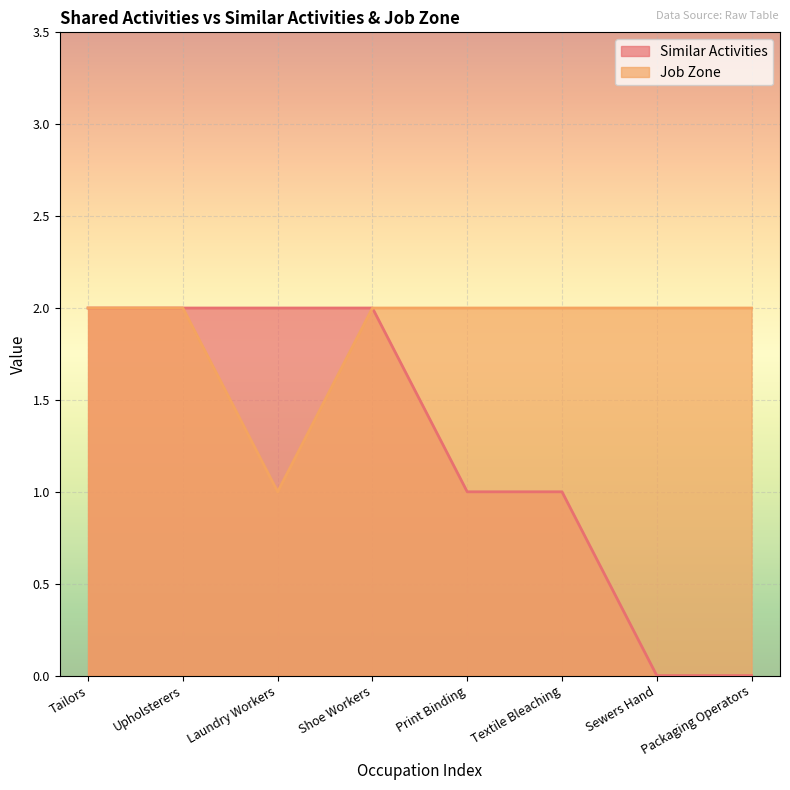

Count the Job Zone values in the range 2 to 3.

7